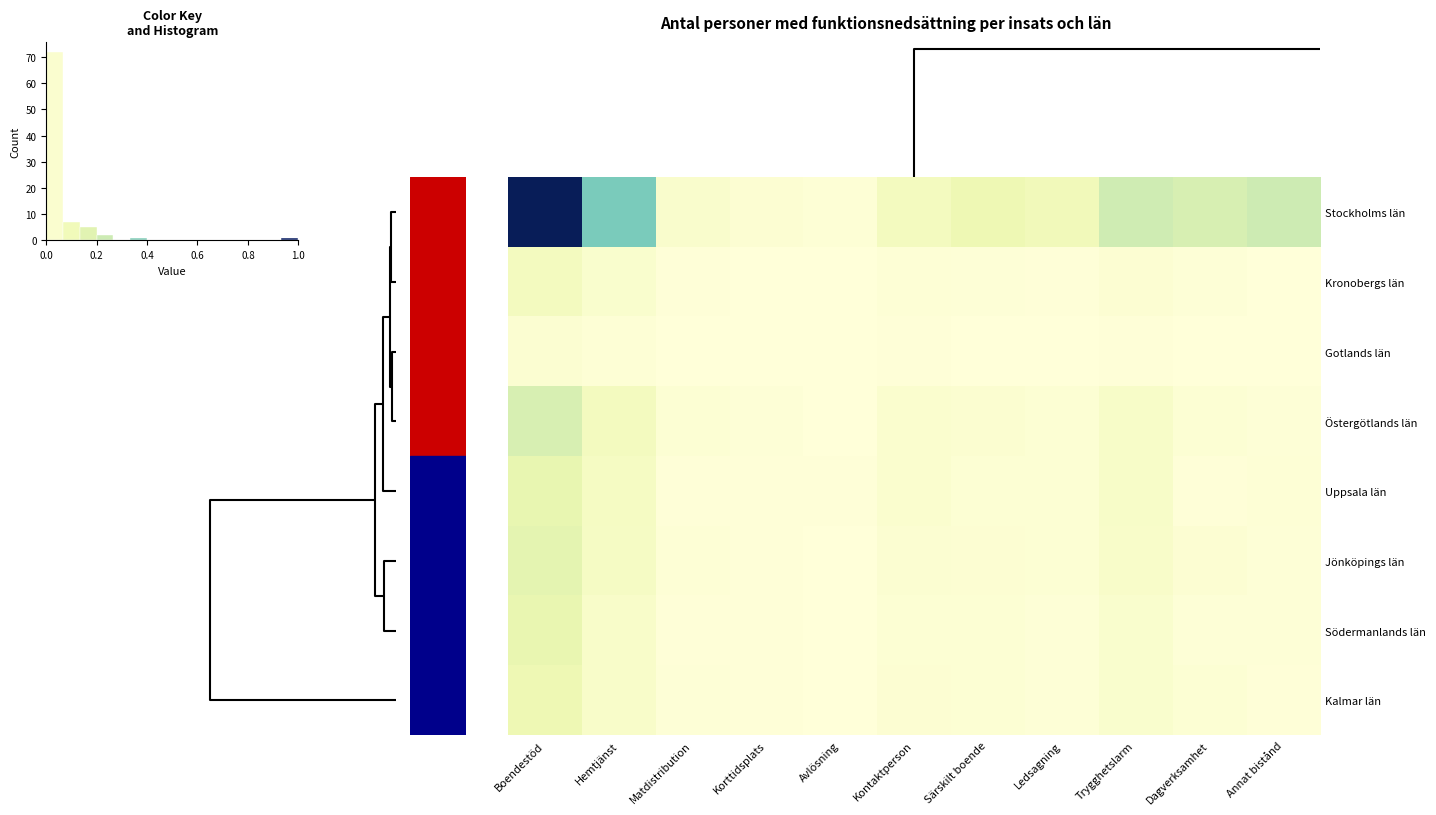

True or false: row_1 has a value of 0.0 at Dagverksamhet.

False